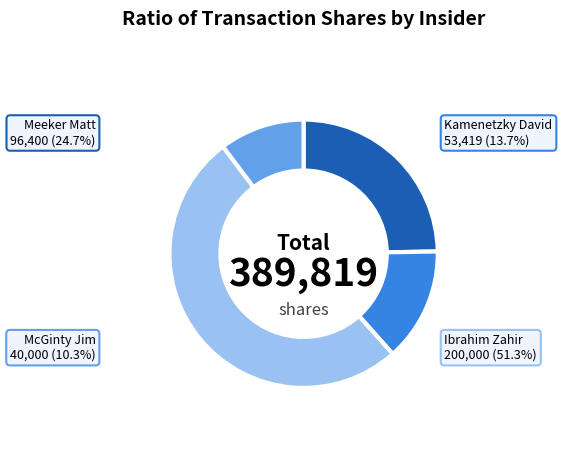

What is the change in value from Meeker Matt to Kamenetzky David?

-42981